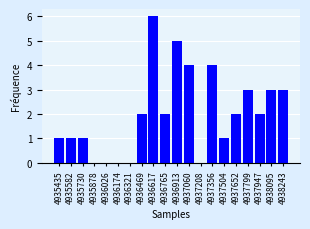

Reading left to right, what are all the values shown in this chart?

4935435=1	4935582=1	4935730=1	4935878=0	4936026=0	4936174=0	4936321=0	4936469=2	4936617=6	4936765=2	4936913=5	4937060=4	4937208=0	4937356=4	4937504=1	4937652=2	4937799=3	4937947=2	4938095=3	4938243=3